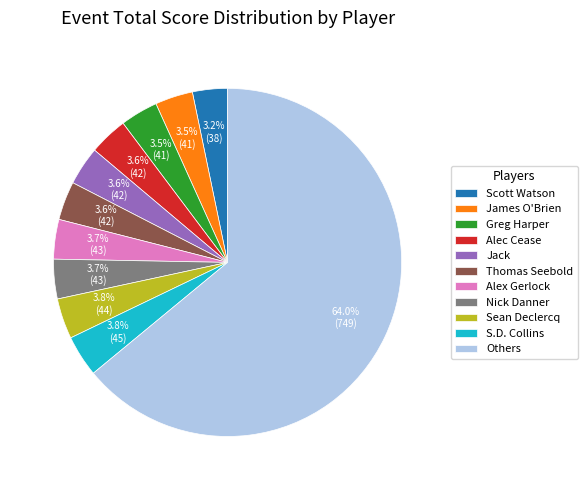

What is the ratio of the value at Alec Cease to the value at Nick Danner?

1.0